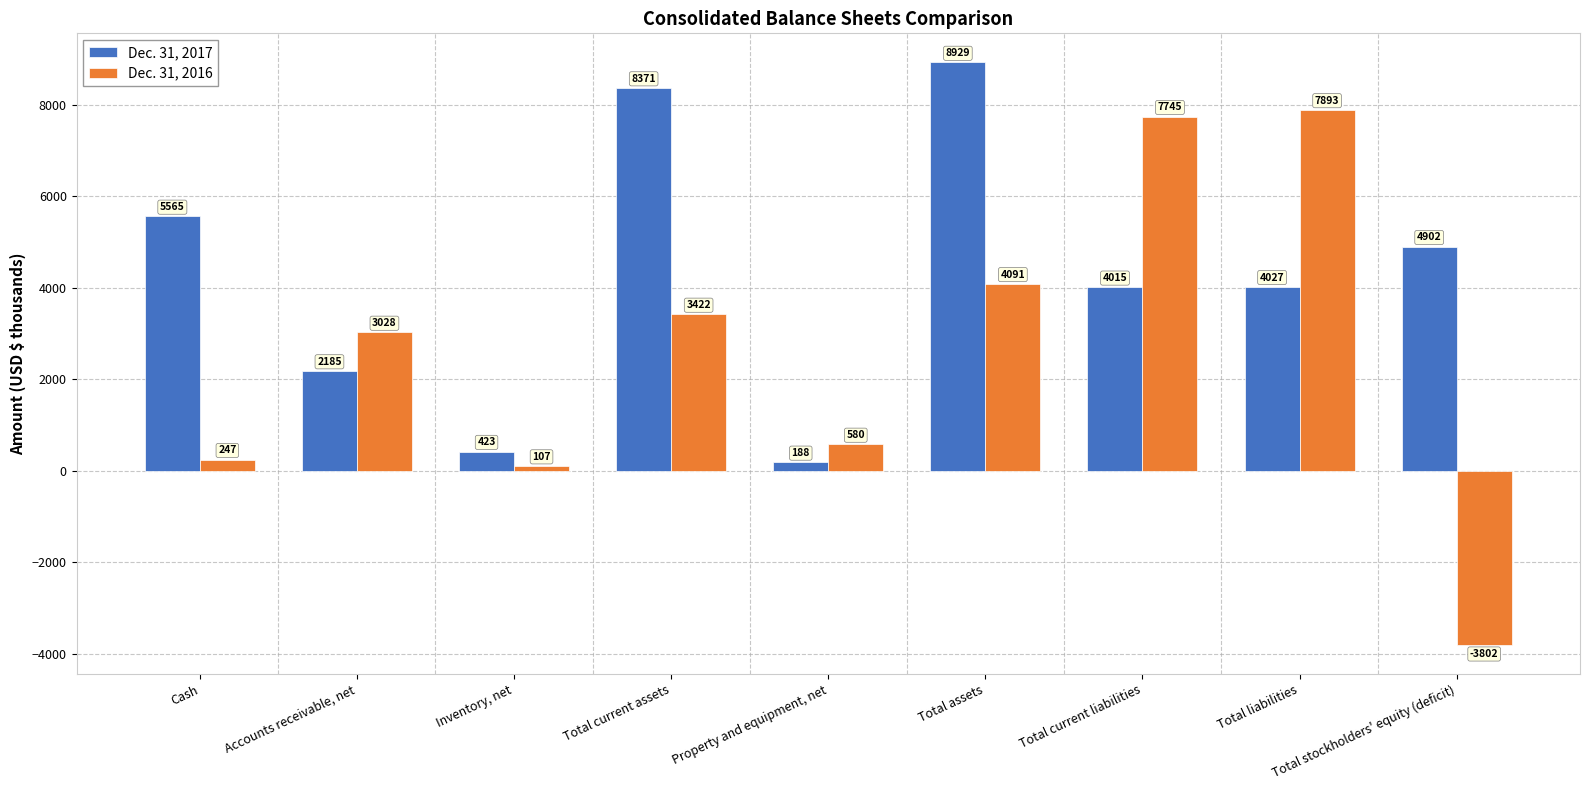

How many groups of bars are there?

9